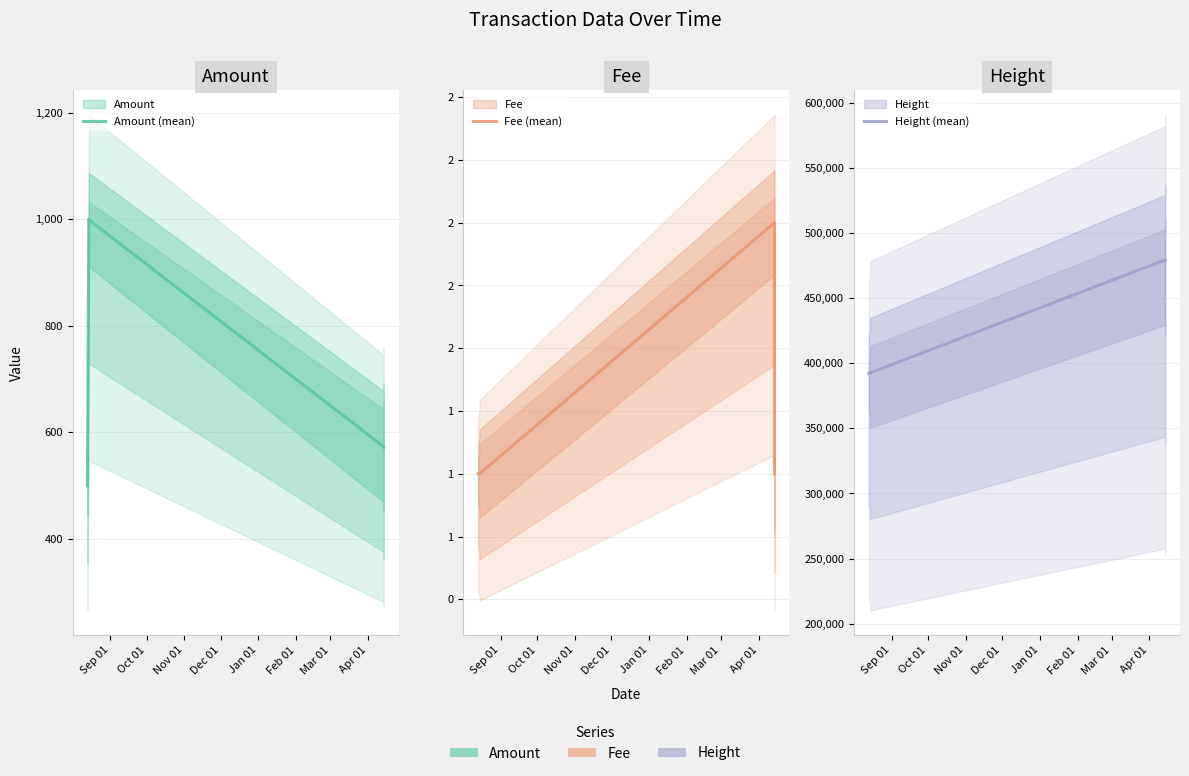

Is it true that Height (mean) equals 230402 at Dec 01?

False